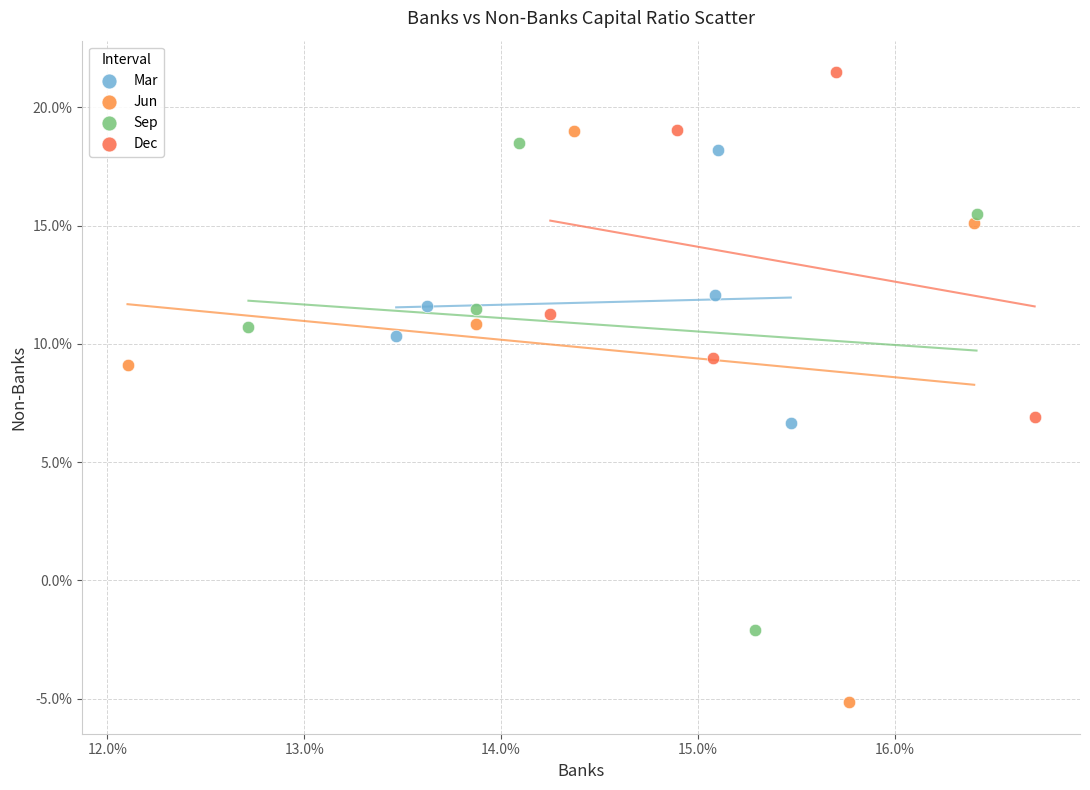

What are all the series names shown in the legend?

Mar, Jun, Sep, Dec